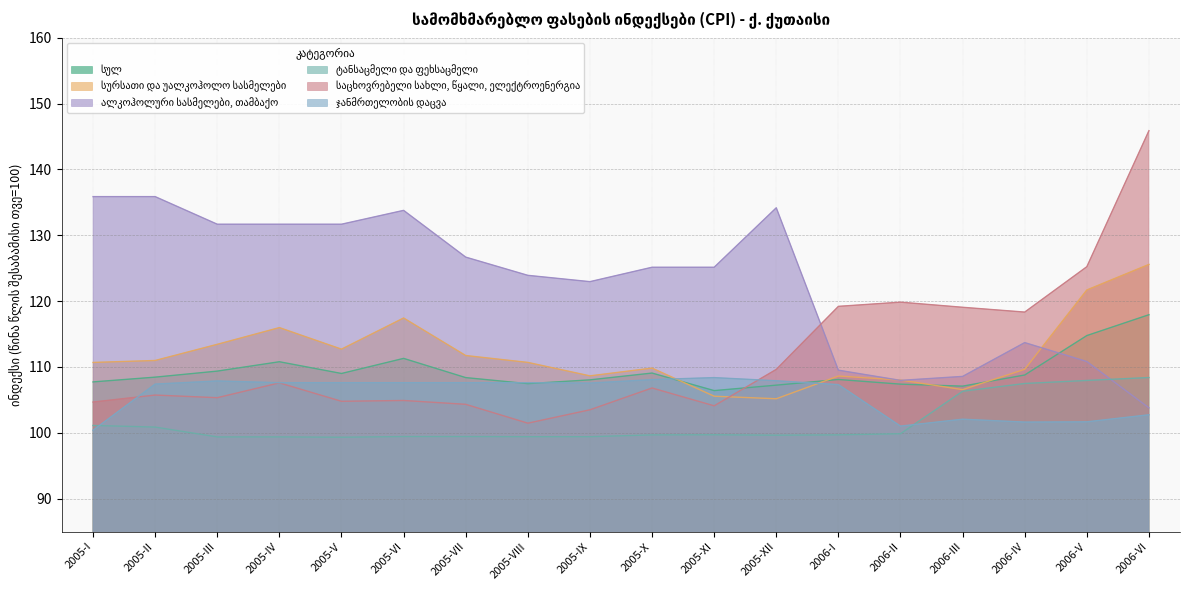

Is it true that სურსათი და უალკოჰოლო სასმელები equals 111.0 at 2005-II?

True